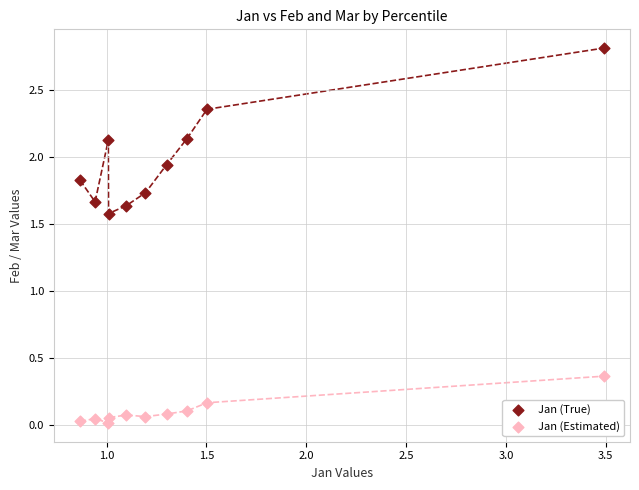

Which series has the widest spread of Y values?

Jan (True)